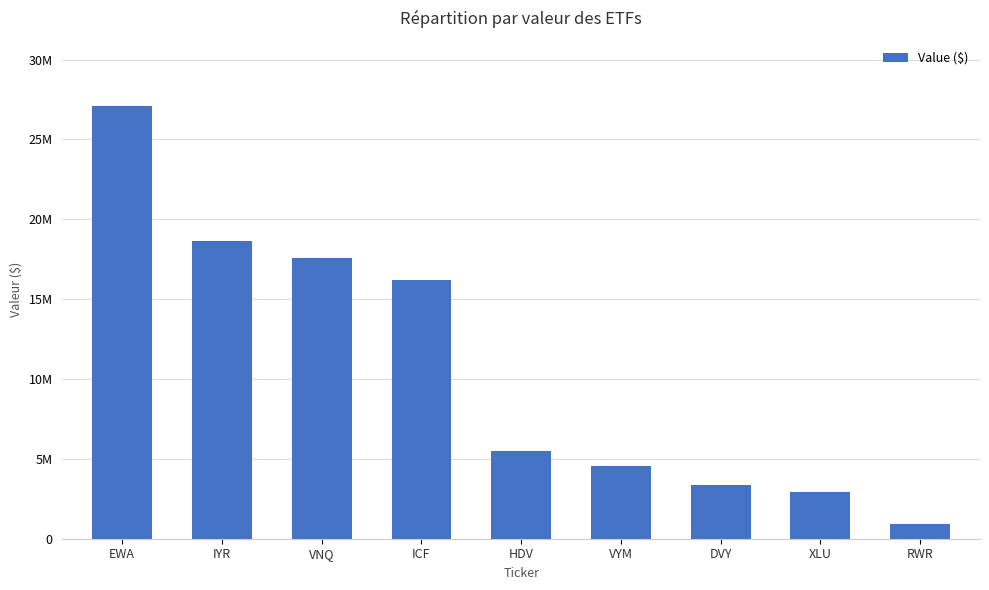

What is the value of the 8th bar from the left?

2950000